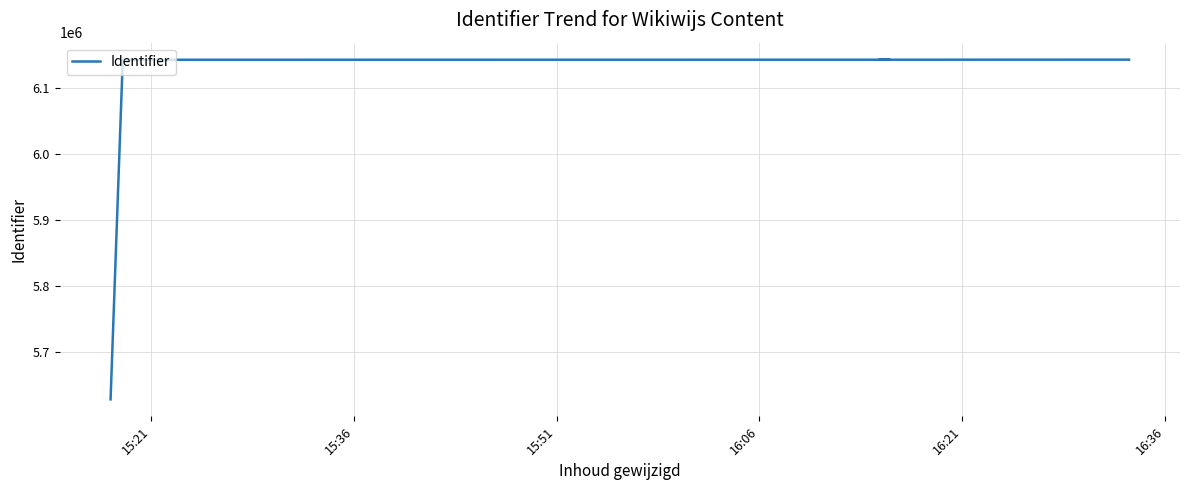

Between 15:51 and 15:36, which is larger?

15:51